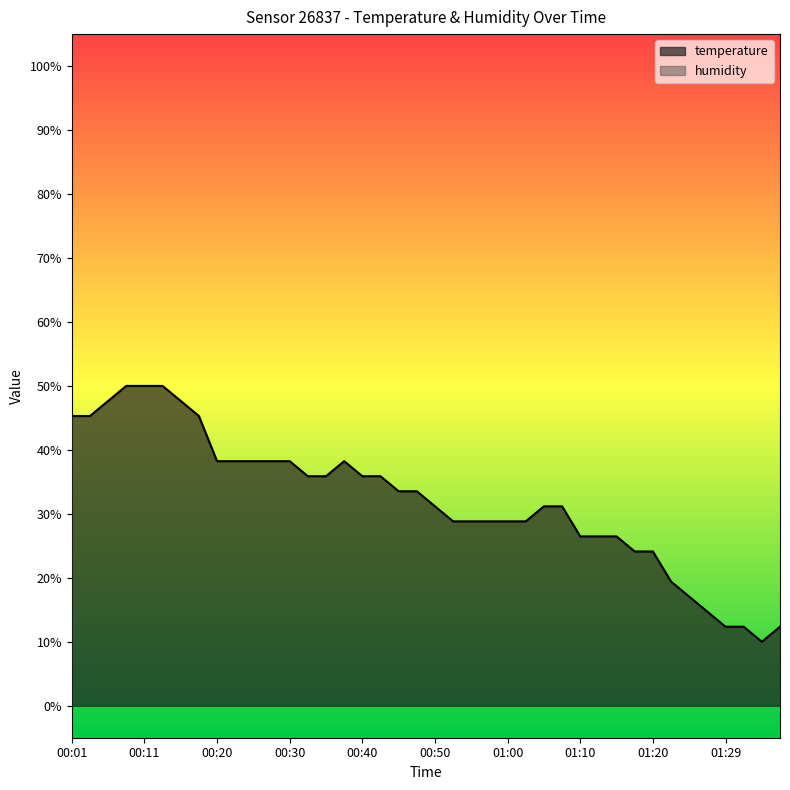

Where is the data nearest to the value 30?

00:50